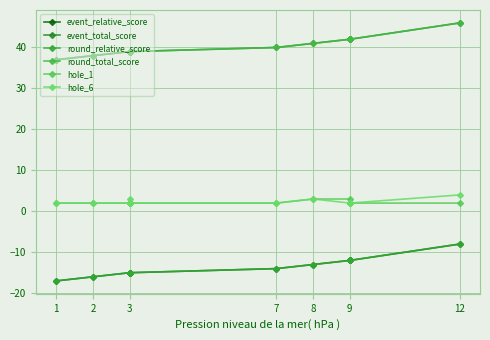

What is the spread (max minus min) of values at 9?

54